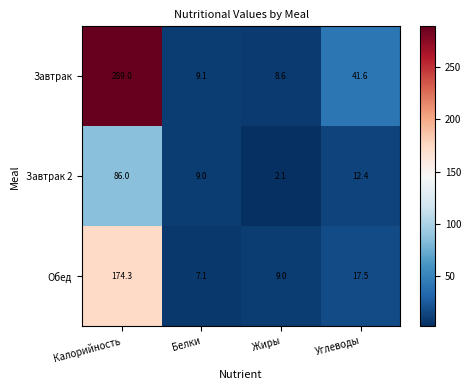

The value of Завтрак 2 at Белки is 15.9. True or false?

False